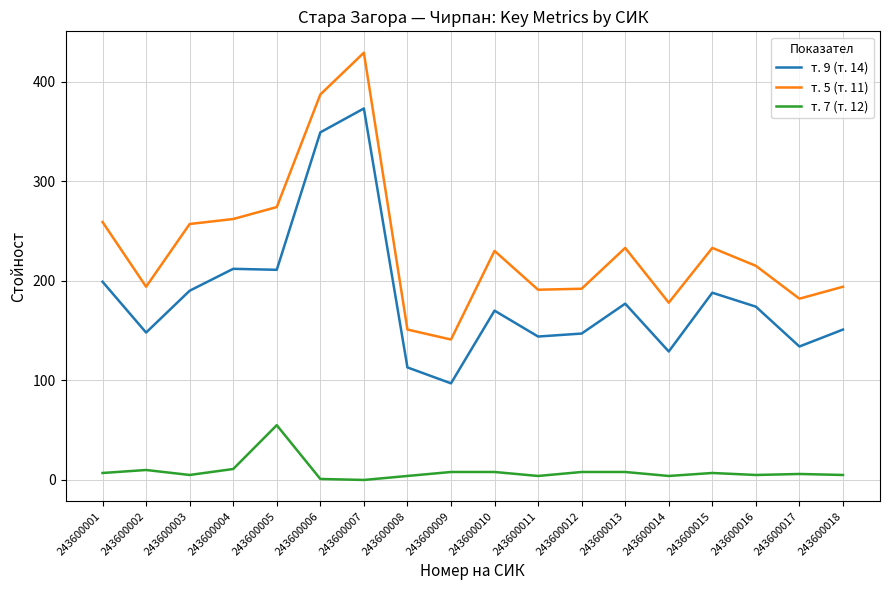

What is the average value of the т. 9 (т. 14) series?

184